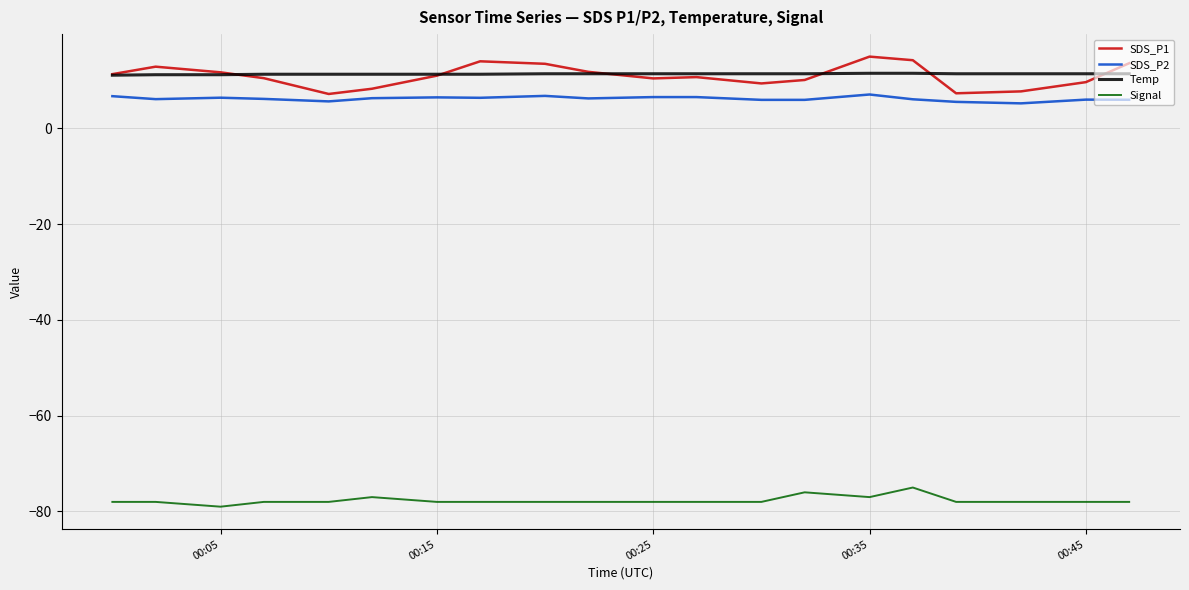

Which series has the widest spread of values?

SDS_P1